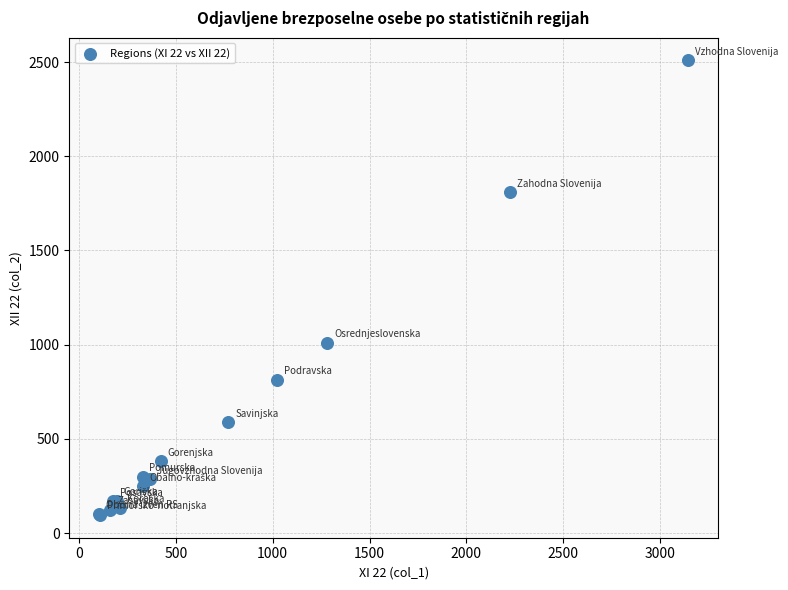

What Y value in the scatter plot is closest to 1302?

1009